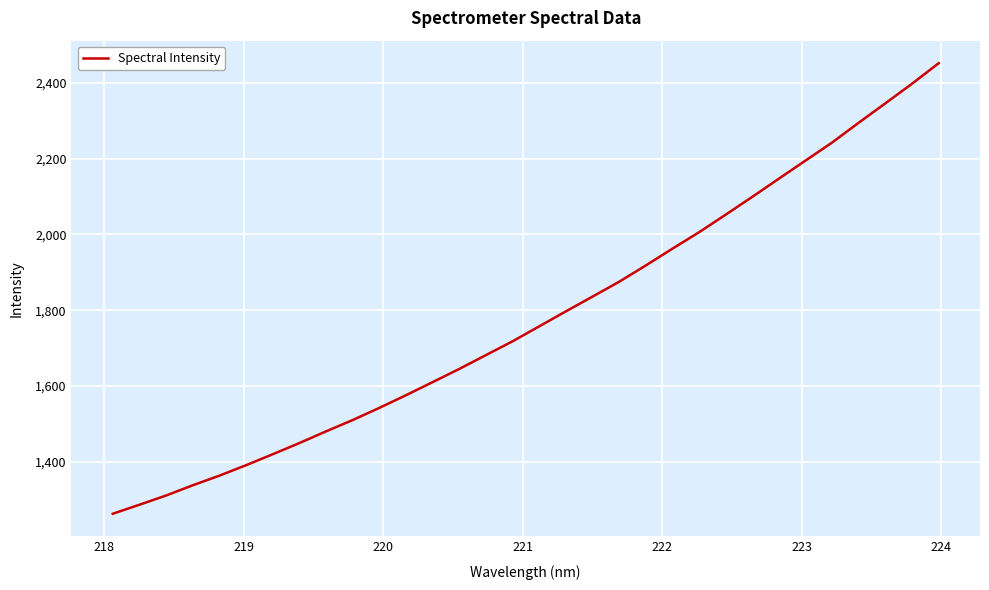

Reading left to right, list all the values displayed in this chart.

1263.1	1286.9	1311.2	1338.2	1363.6	1391.2	1420.1	1449.6	1480.4	1510.3	1542.4	1575.8	1610.4	1645.1	1681.7	1718.0	1757.5	1797.0	1835.9	1875.1	1918.0	1962.3	2005.7	2052.0	2099.1	2147.0	2194.8	2242.4	2294.7	2345.8	2397.4	2451.4